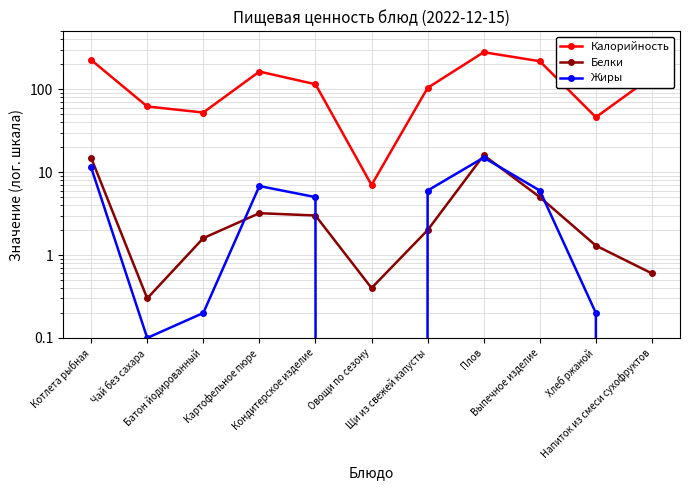

True or false: Белки and Калорийность intersect in this chart.

False